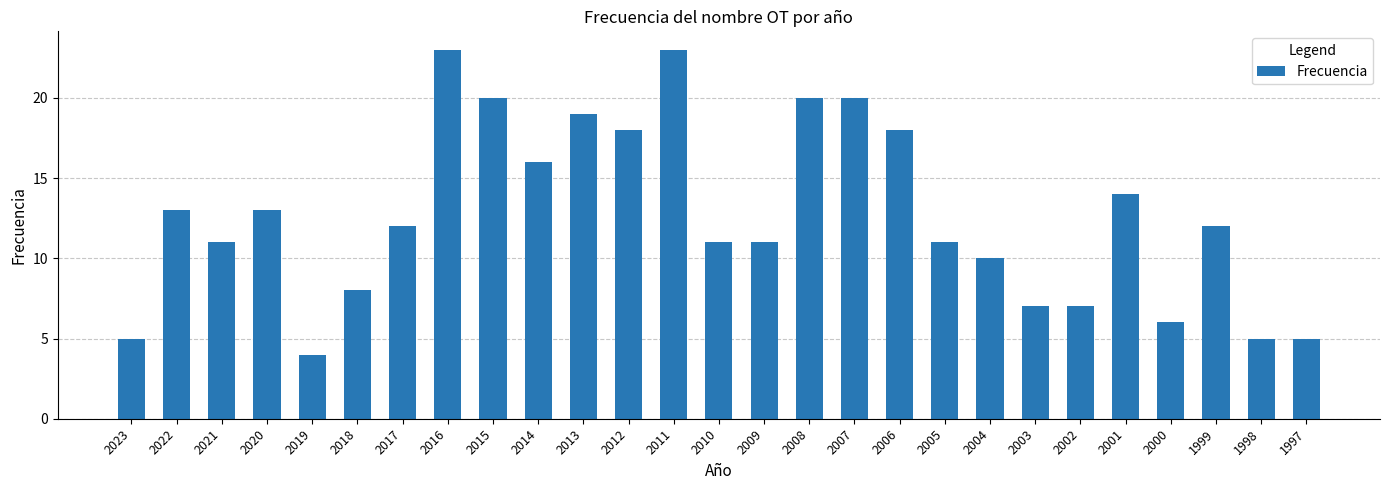

Does the chart contain stacked bars?

No